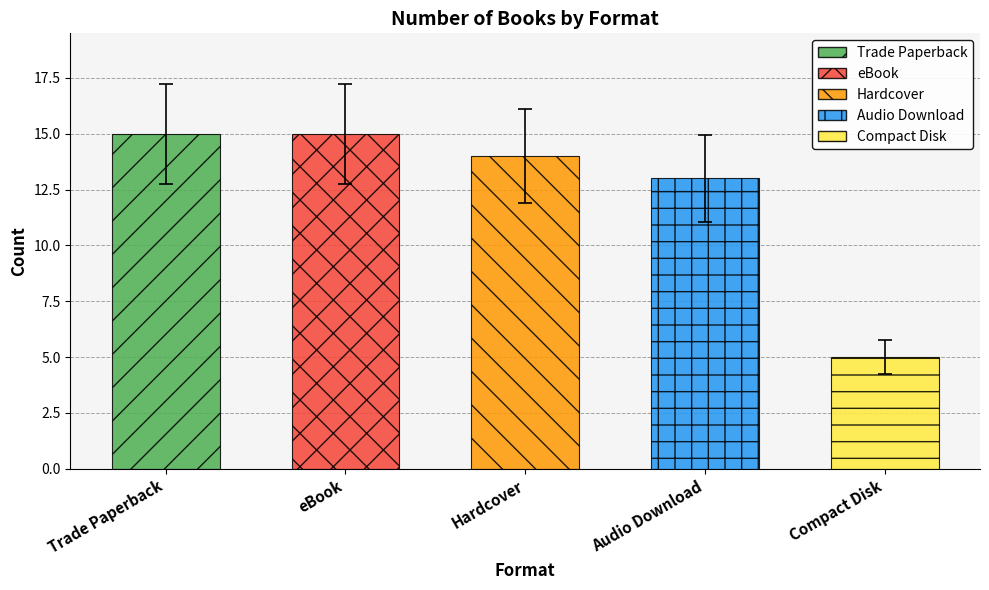

True or false: eBook has a value of 10 at Story Thieves.

False